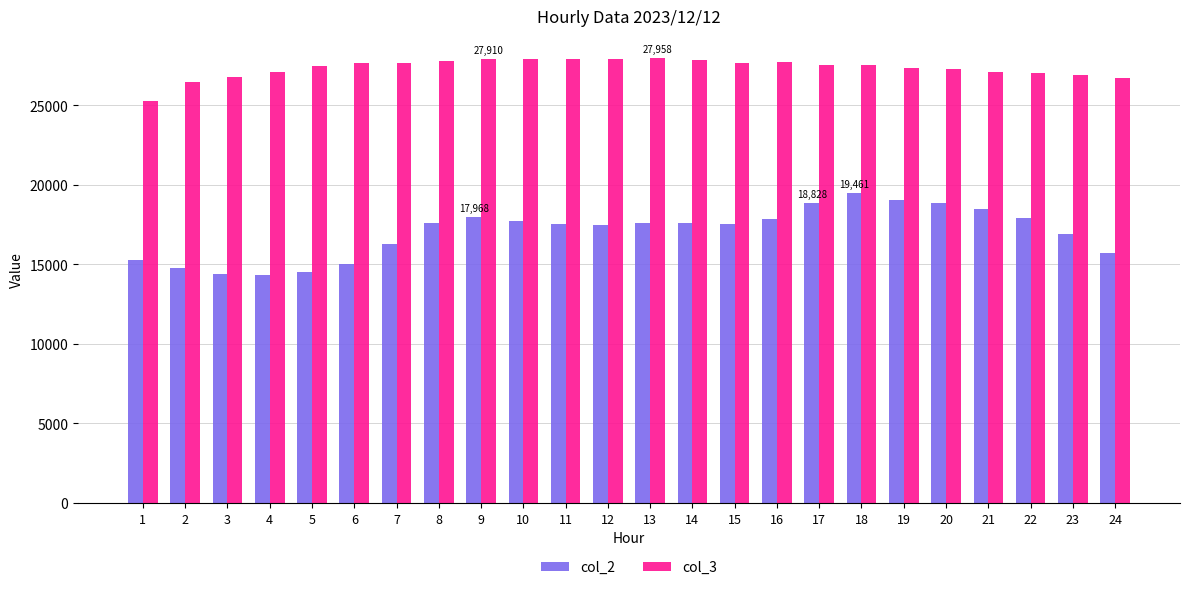

What are all the series names shown in the legend?

col_2, col_3